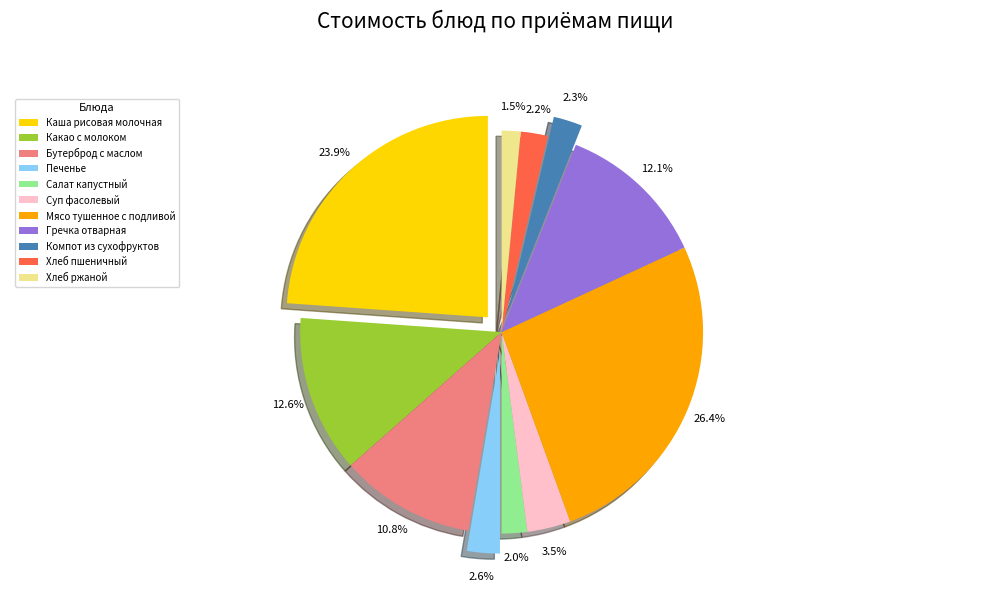

Which has a higher value, Мясо тушенное с подливой or Печенье?

Мясо тушенное с подливой